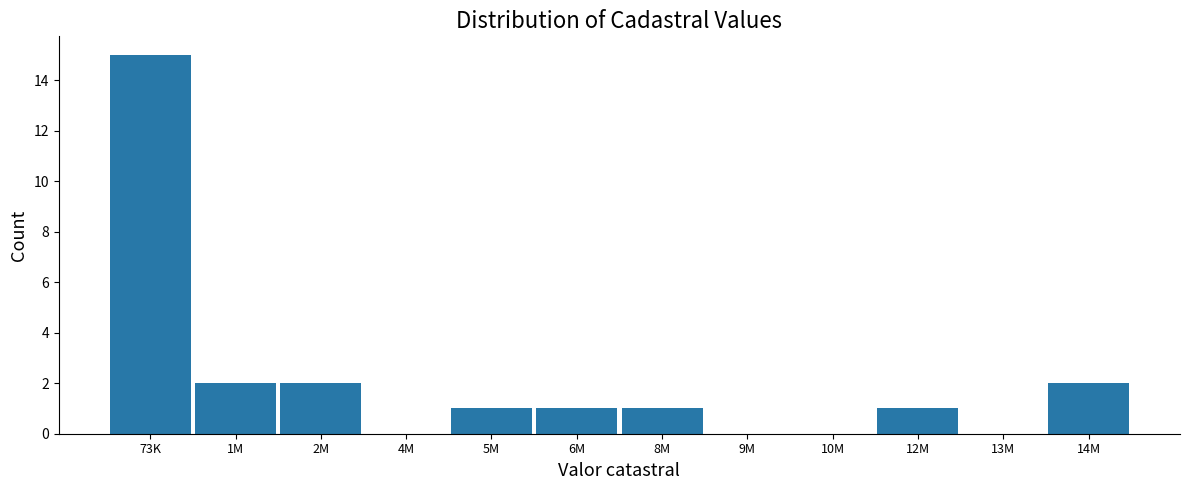

Reading left to right, list all the values displayed in this chart.

73K=15	1M=2	2M=2	4M=0	5M=1	6M=1	8M=1	9M=0	10M=0	12M=1	13M=0	14M=2